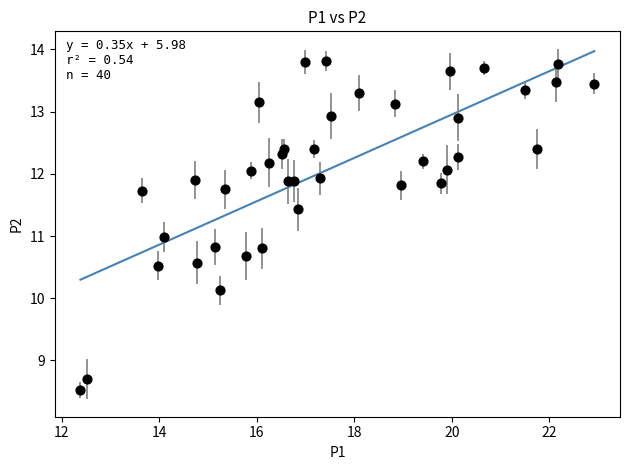

What is the range of Y values (max minus min)?

5.3